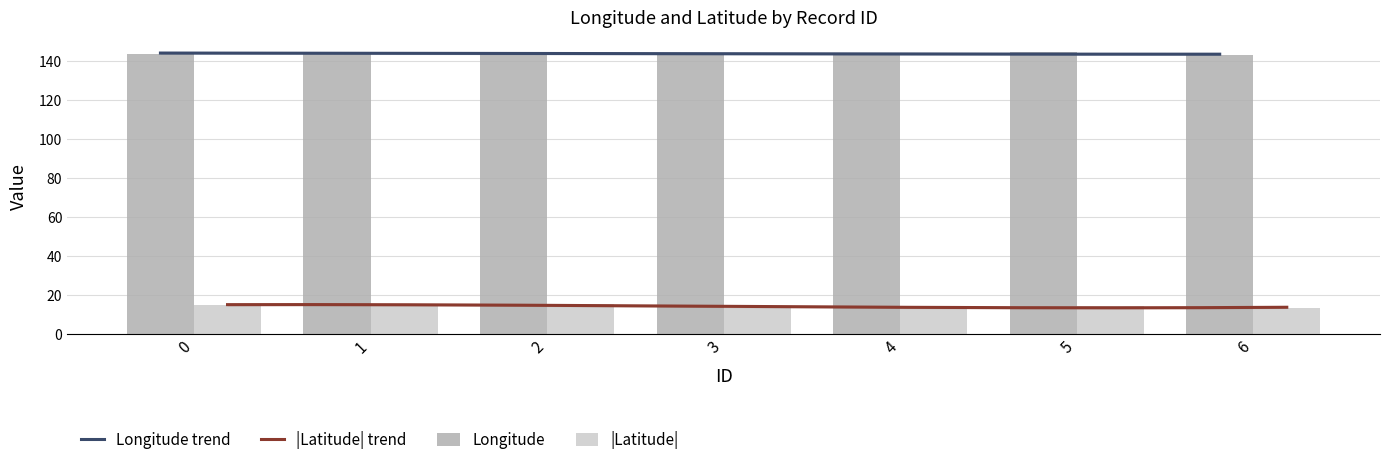

Which series has the largest total across all categories?

Longitude